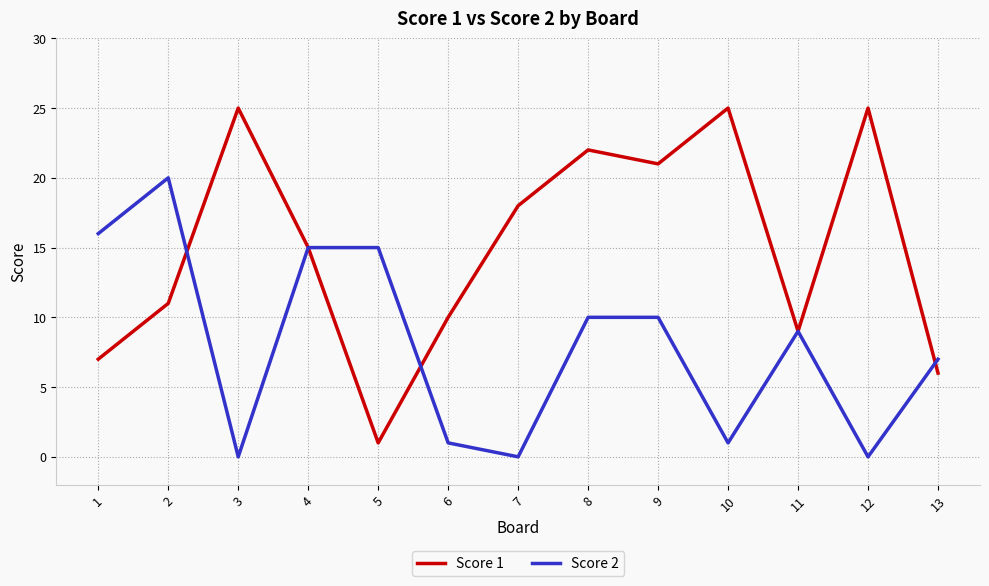

How many lines are shown in the chart?

2